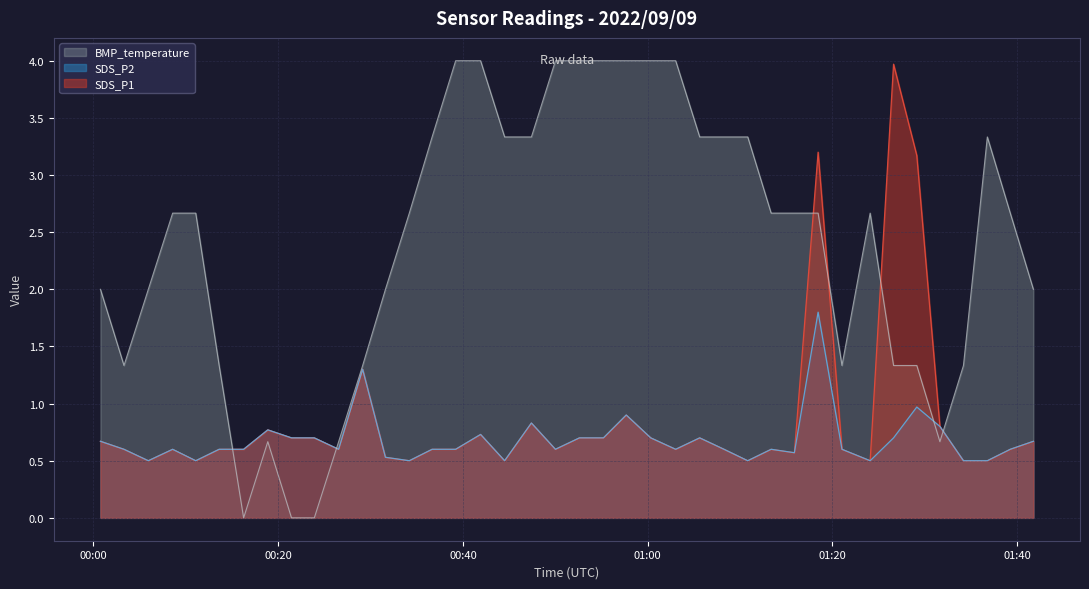

What is the average value of the SDS_P2 series?

0.7